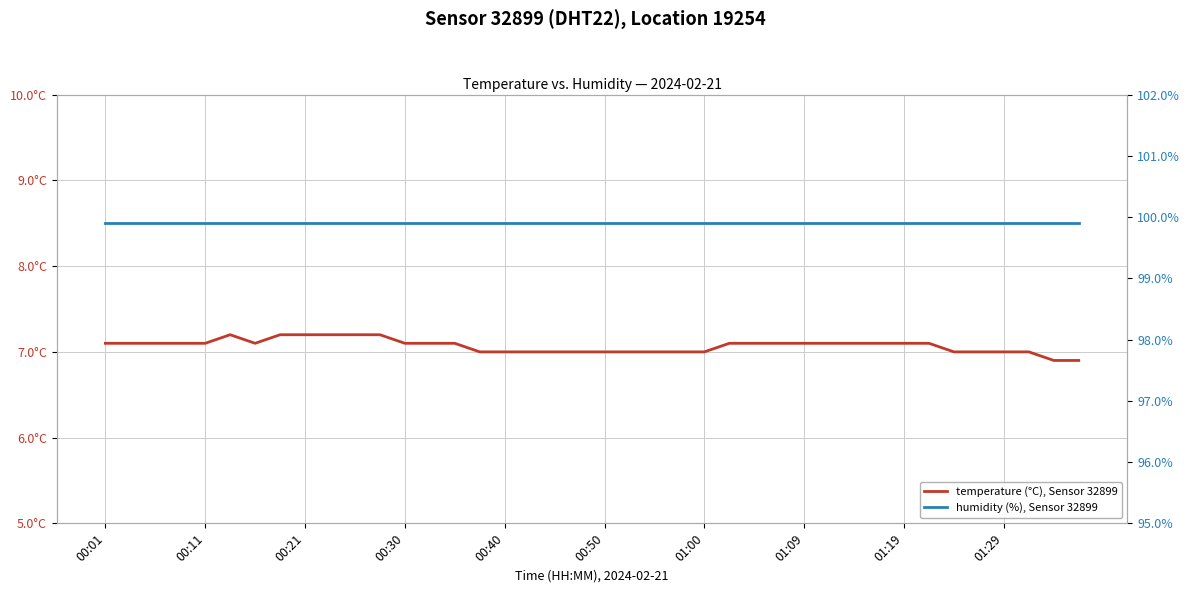

What are all the series names shown in the legend?

temperature (°C), Sensor 32899, humidity (%), Sensor 32899